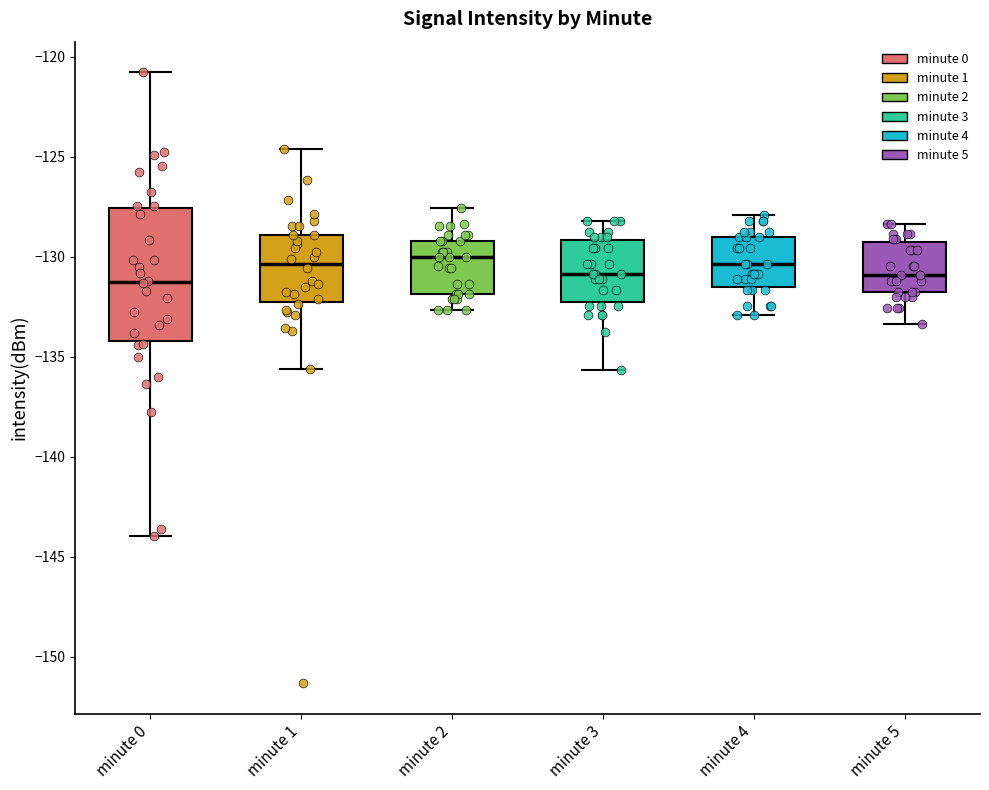

Where does the upper whisker of the box for minute 1 end on the y-axis? The values are not printed on the chart, so give them approximately, as read against the axis.

-124.5